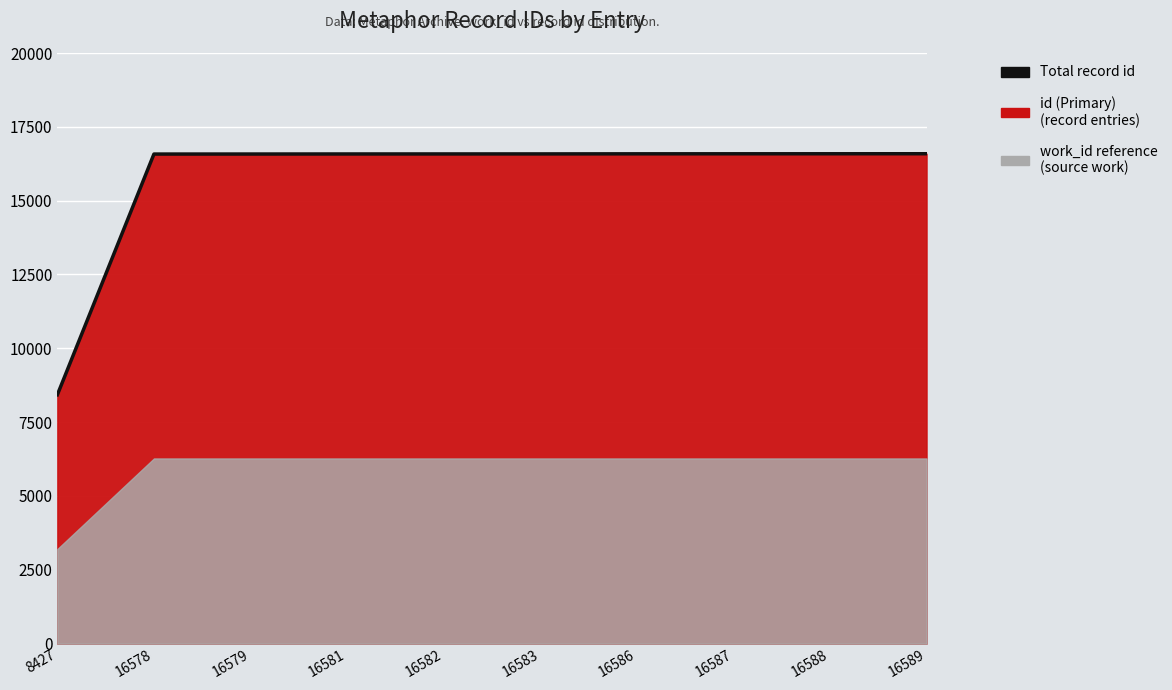

What is the value of the 8th point from the left?

16587